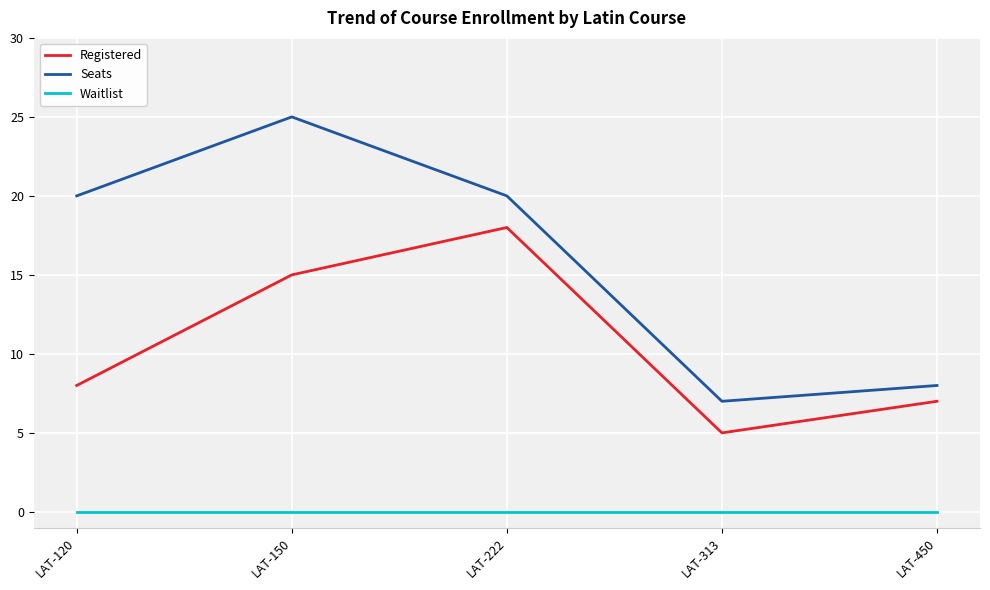

Is this an area chart (filled region under the line)?

No